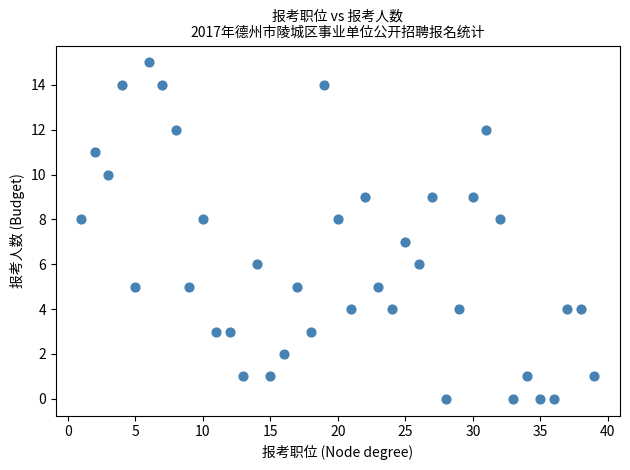

What is the range of Y values (max minus min)?

15